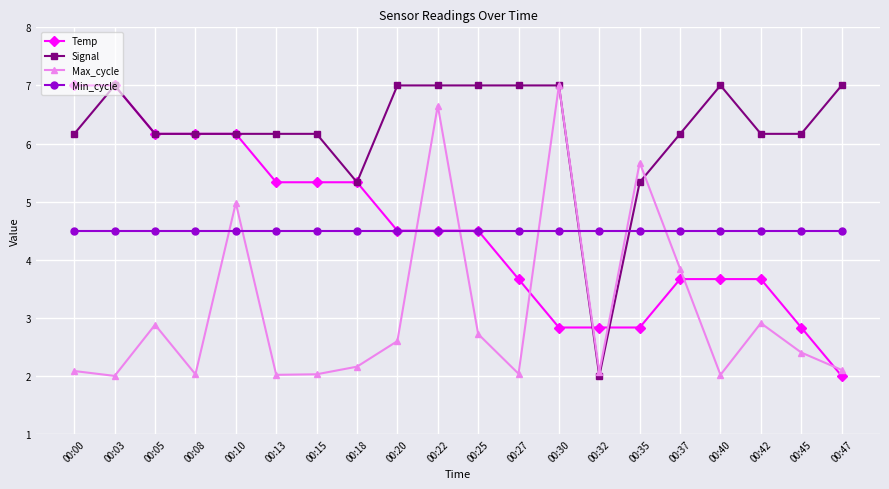

After their last crossing, which series has the higher values: Min_cycle or Max_cycle?

Min_cycle